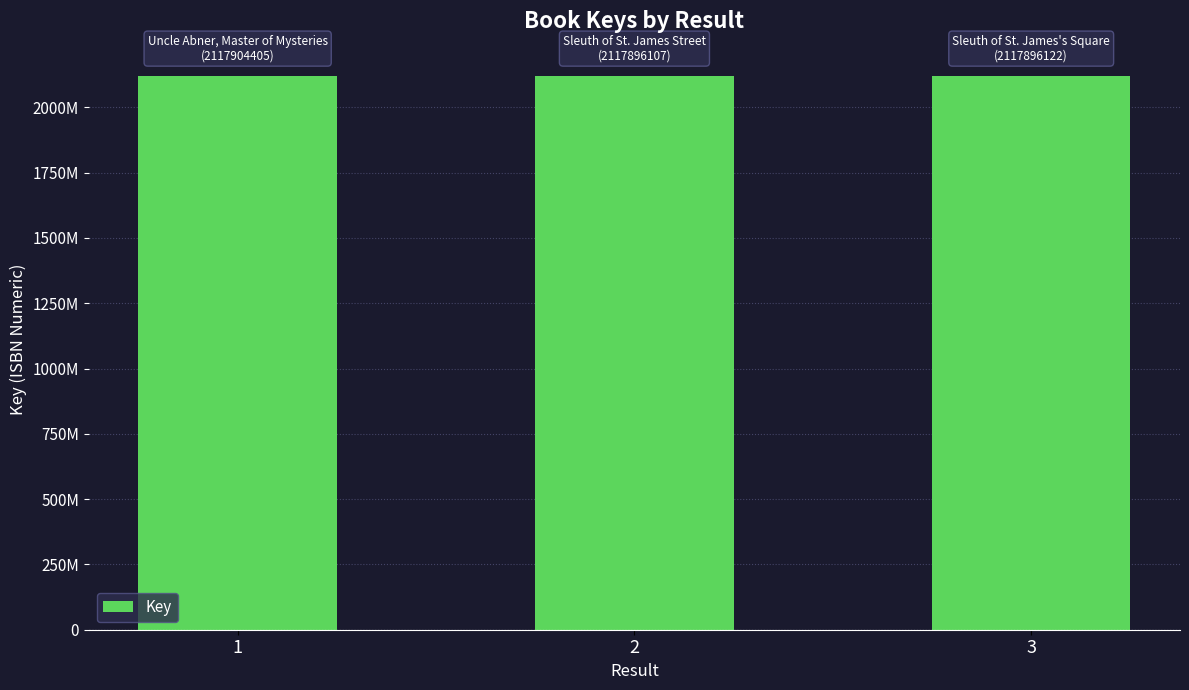

At which category does the chart reach its peak across all series?

1